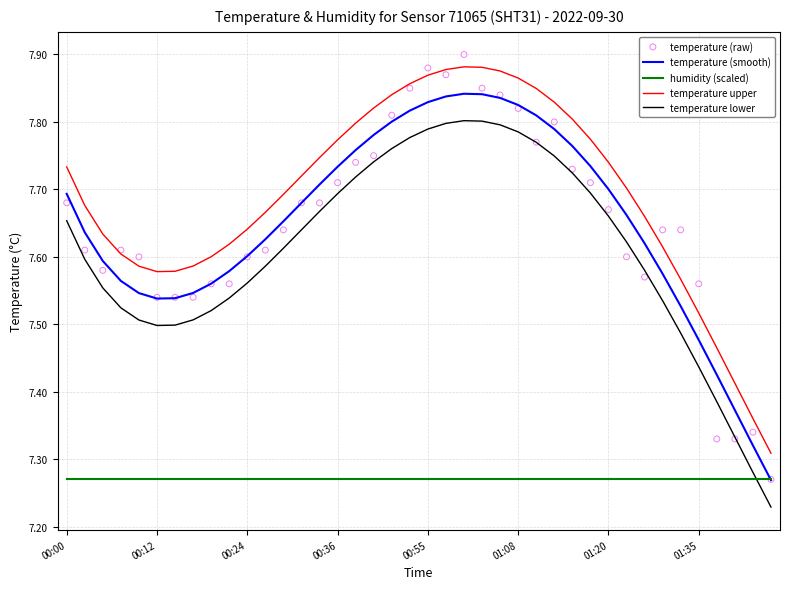

At which category is the sum across all series the highest?

22